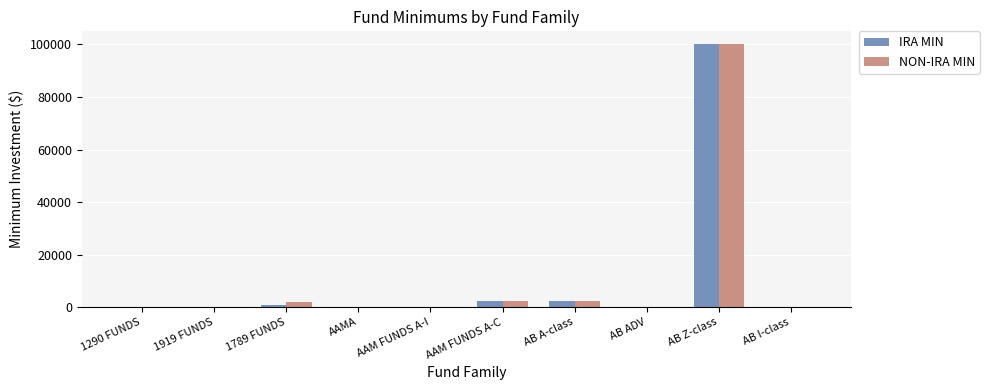

What is the sum of all IRA MIN values?

106000